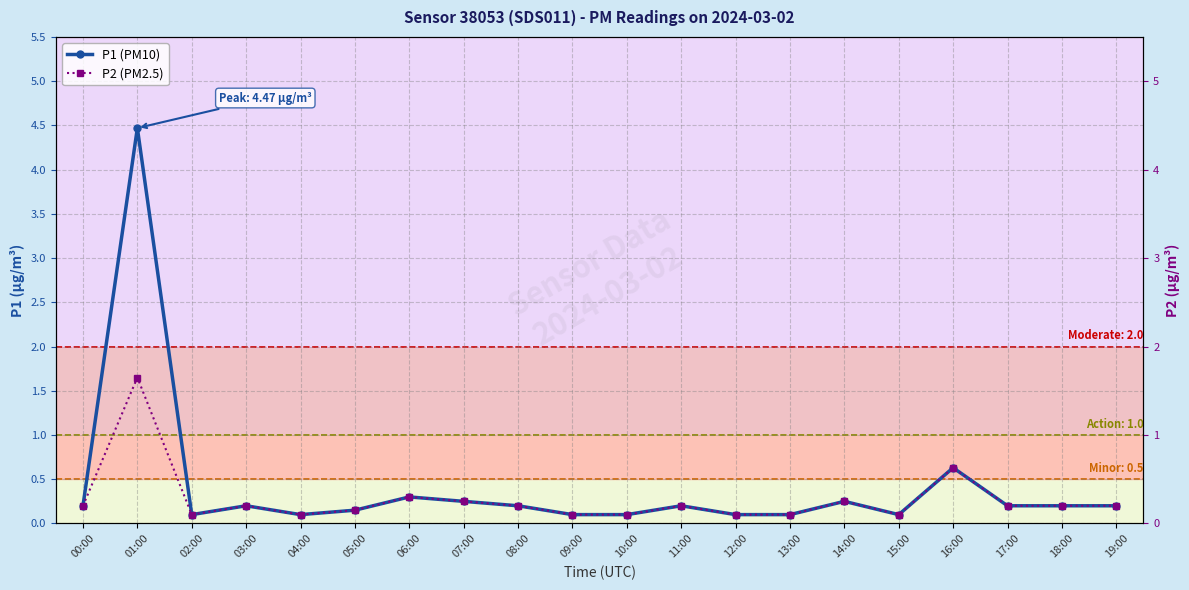

True or false: P1 (PM10) and P2 (PM2.5) intersect in this chart.

False